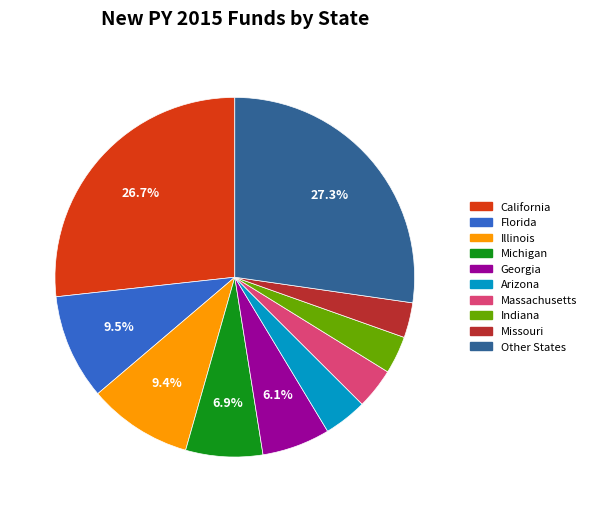

To the nearest percent, what is the average slice percentage?

10%